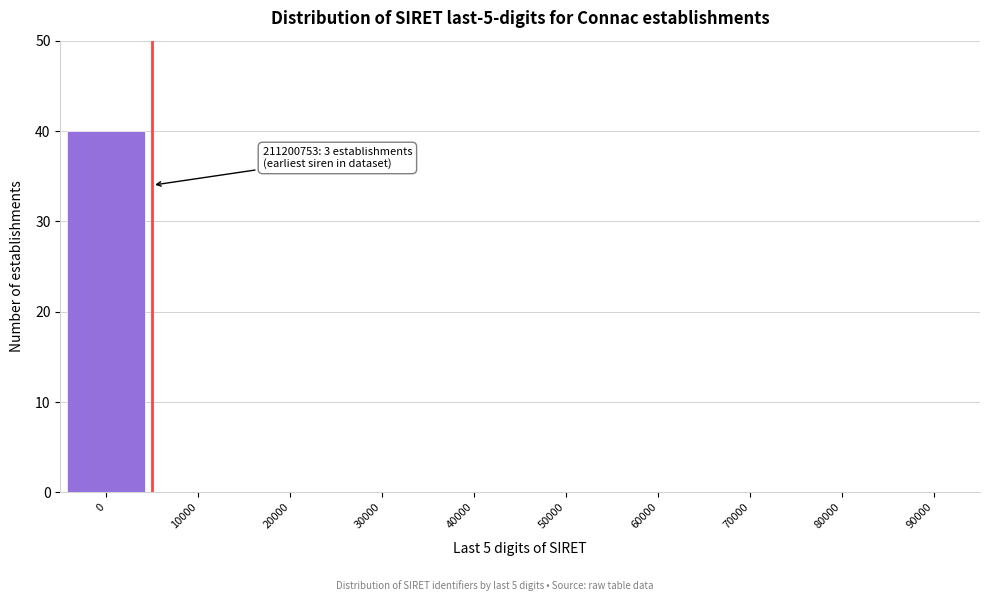

Reading left to right, list all the values displayed in this chart.

0=40	10000=0	20000=0	30000=0	40000=0	50000=0	60000=0	70000=0	80000=0	90000=0